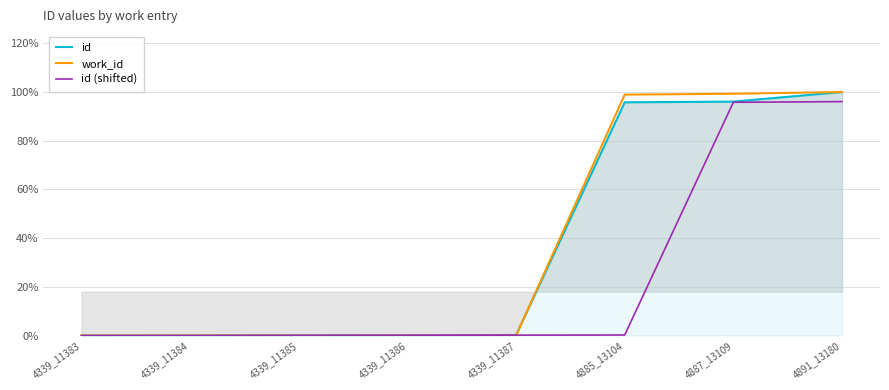

What is the average value of the id series?

0.4